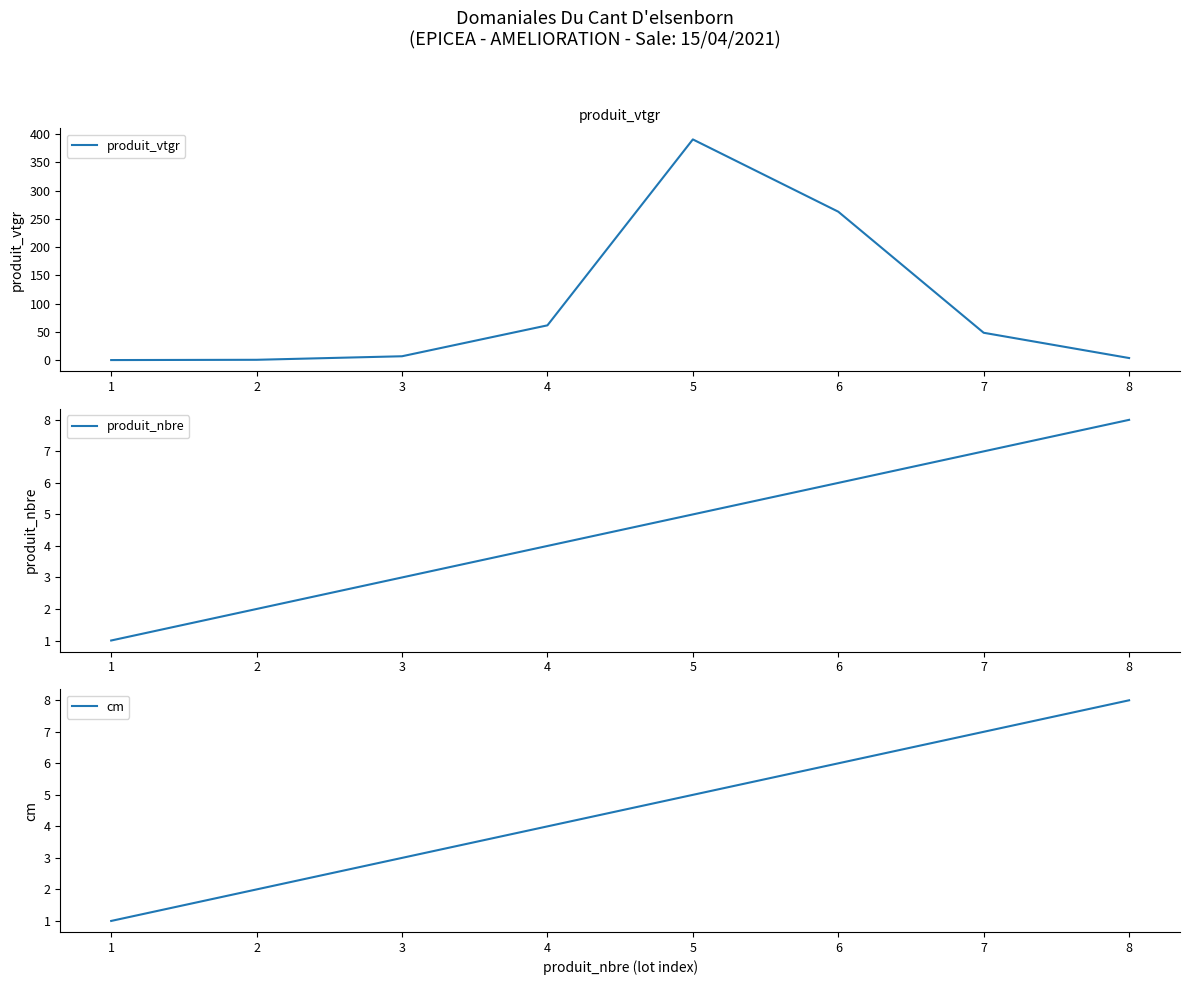

What is the difference between the maximum and second lowest values in the cm series?

6